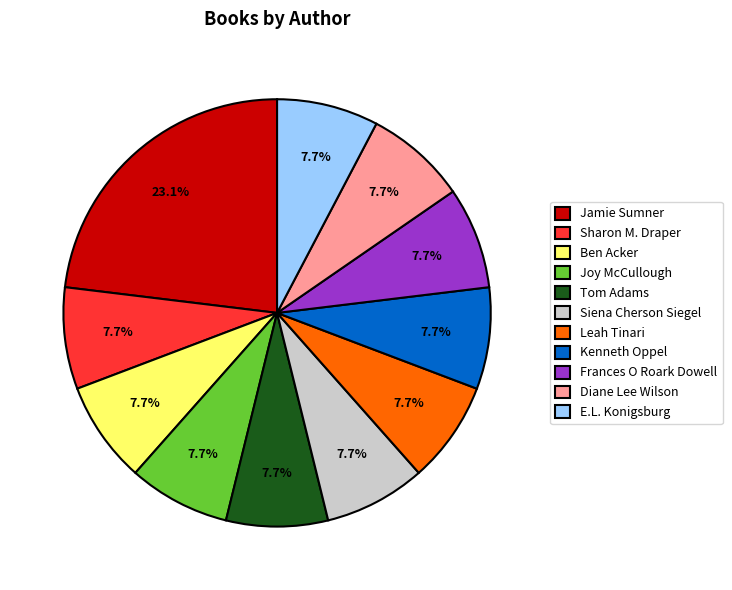

To the nearest percent, what is the difference between the largest and smallest slice percentages?

15%